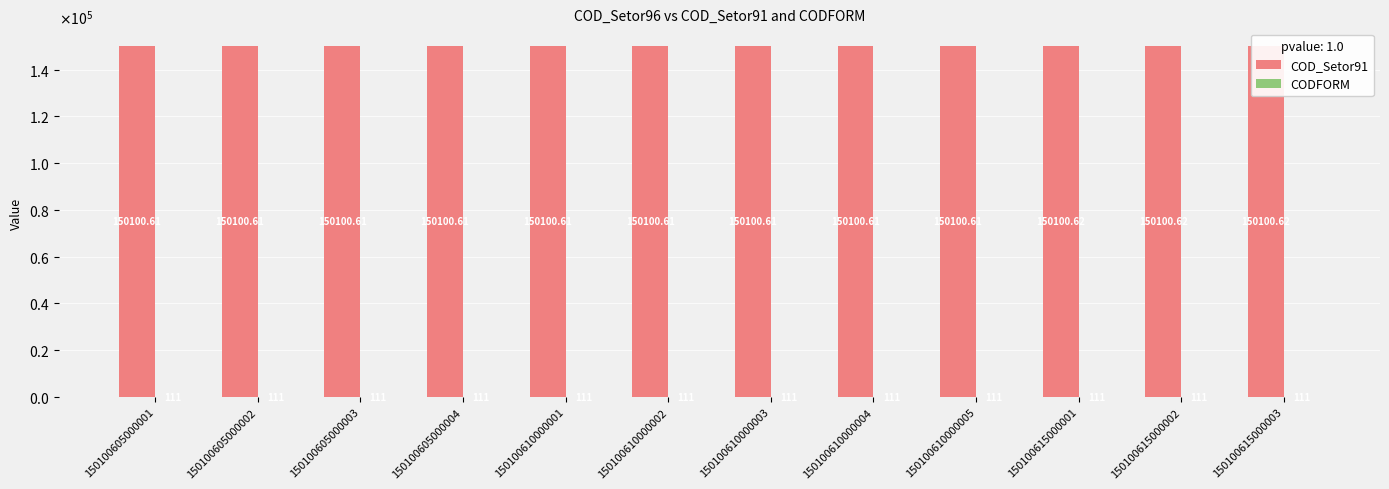

At which label does COD_Setor91 reach its minimum?

150100605000001